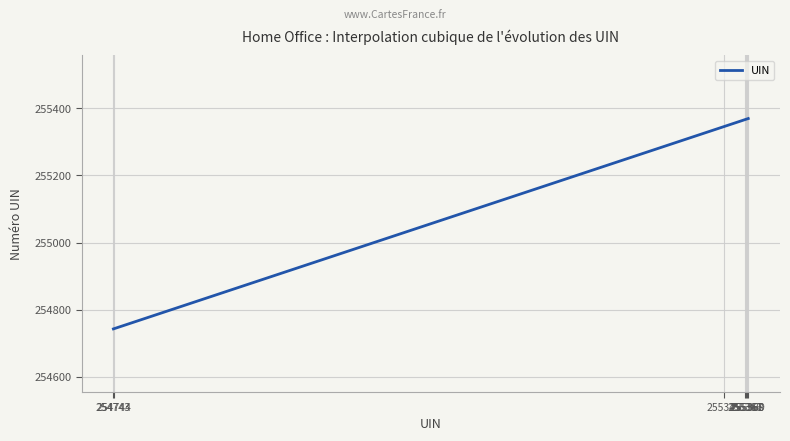

What is the maximum value shown in the chart?

255369.0